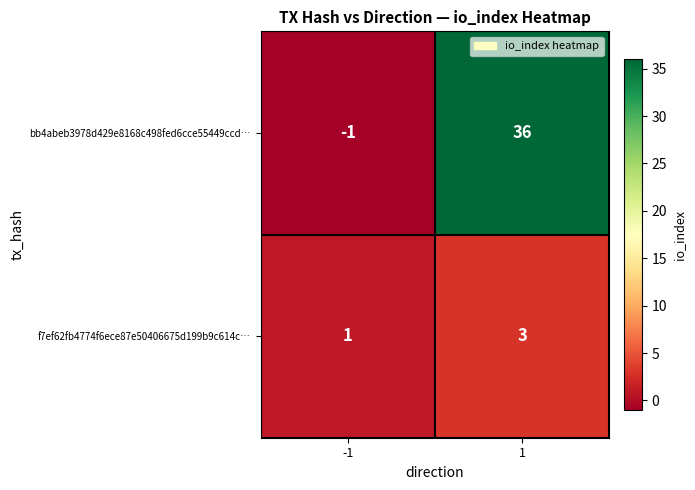

List the series in order of their overall mean, highest first.

bb4abeb3978d429e8168c498fed6cce55449ccd…, f7ef62fb4774f6ece87e50406675d199b9c614c…